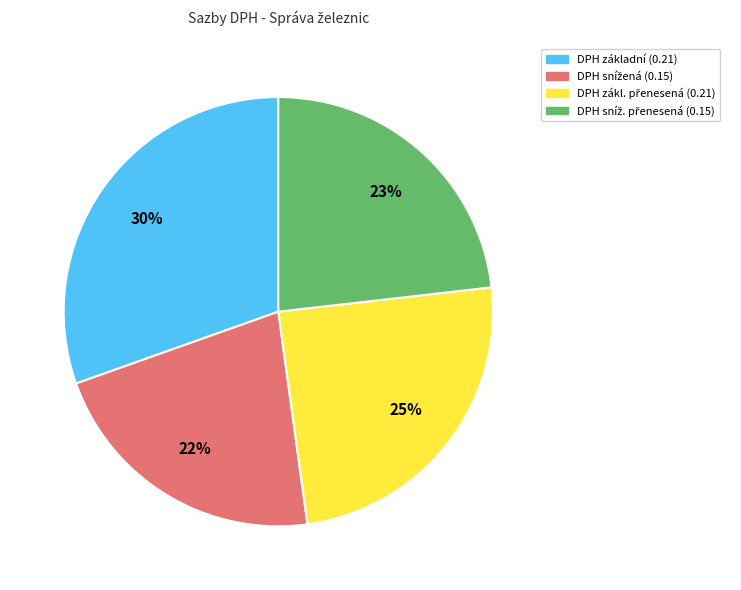

Which slice is the largest?

DPH základní (0.21)